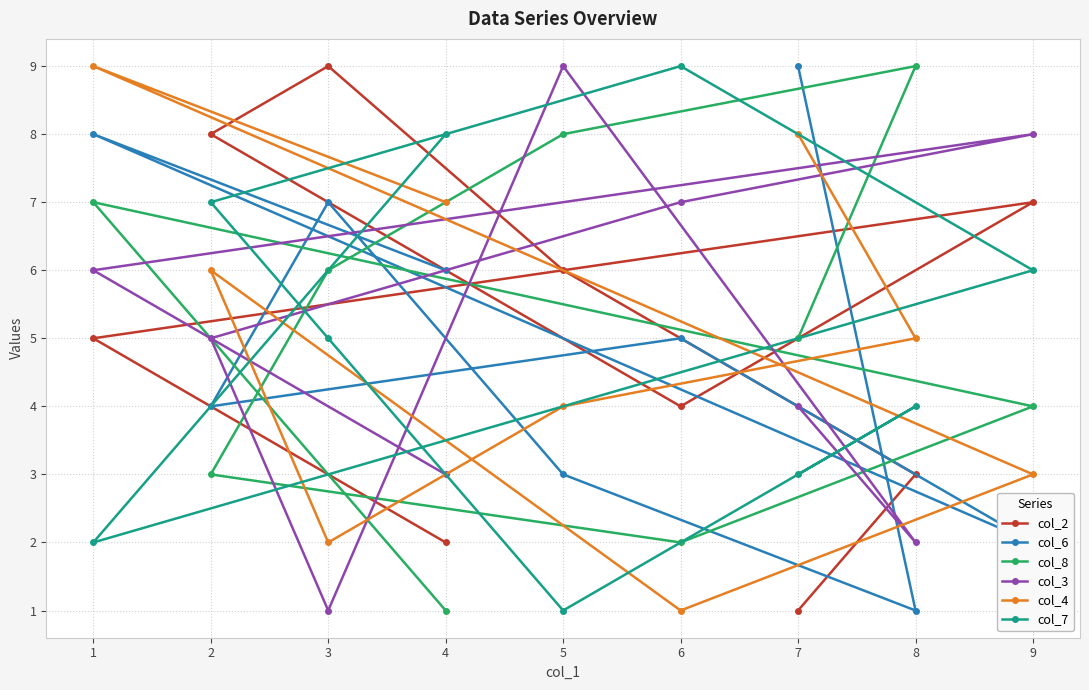

What is the approximate value of col_8 at 6?

2